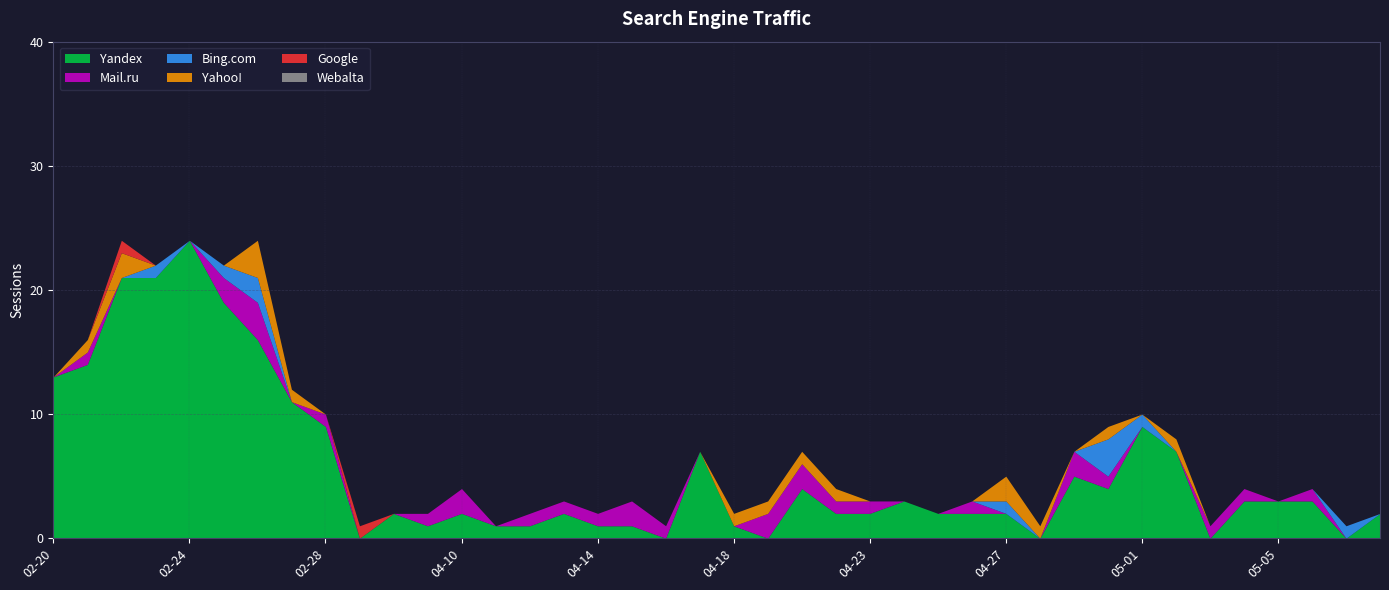

What are all the series names shown in the legend?

Yandex, Mail.ru, Bing.com, Yahoo!, Google, Webalta